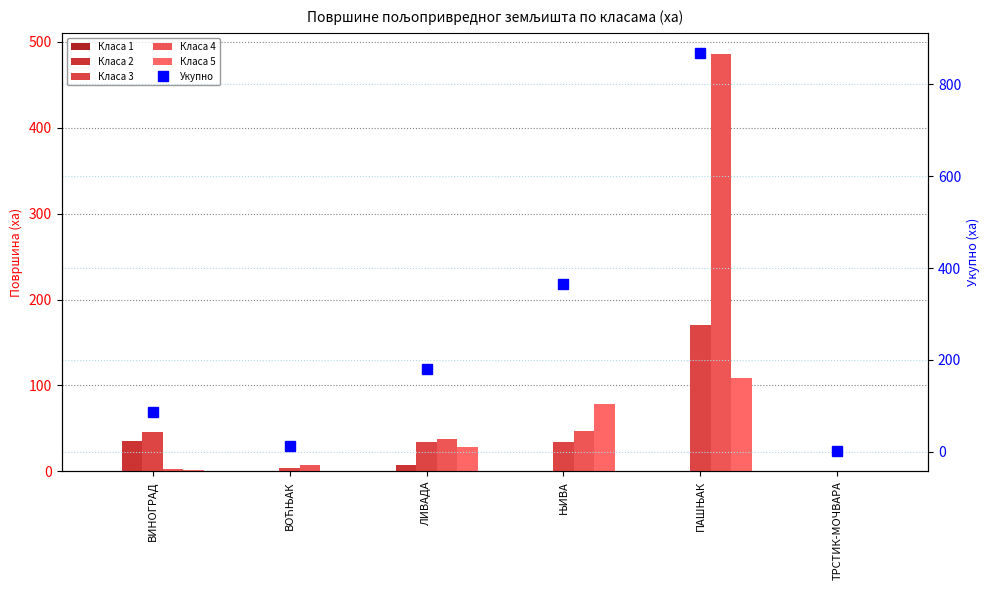

What is the sum of all Класа 4 values?

580.5